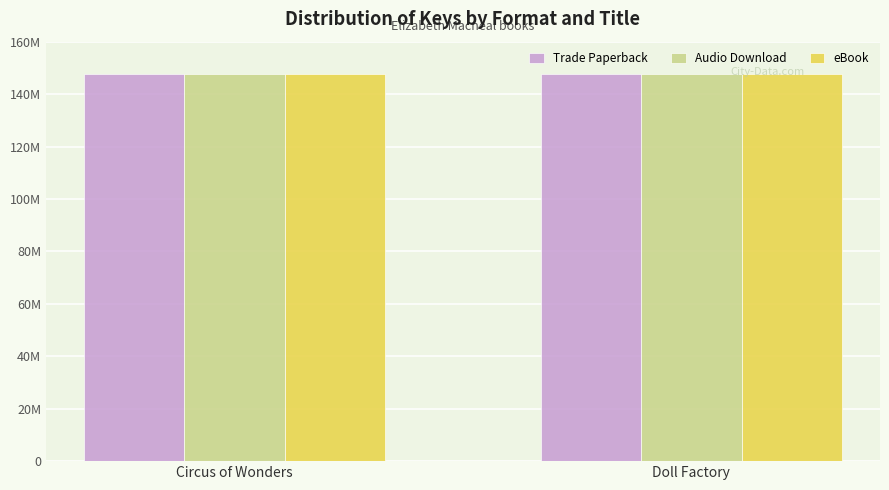

True or false: Trade Paperback has a value of 147615976 at Circus of Wonders.

True